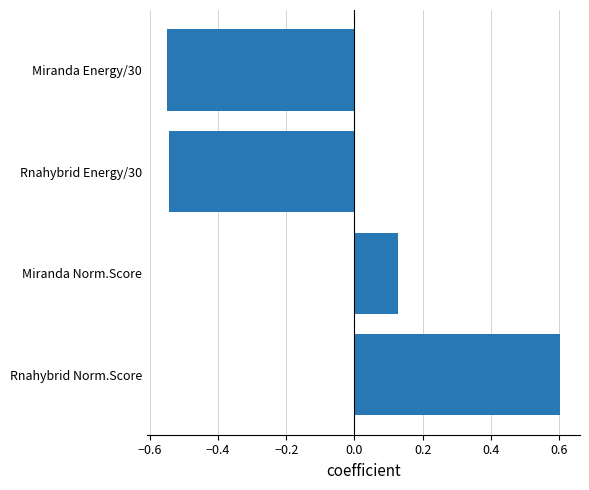

At which category does the chart reach its peak across all series?

Rnahybrid Norm.Score